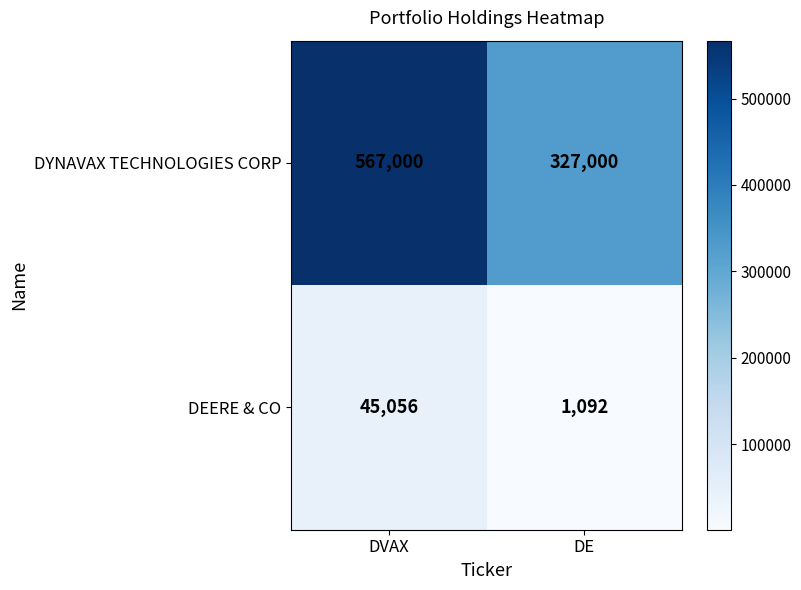

What is the minimum value shown in the chart?

1092